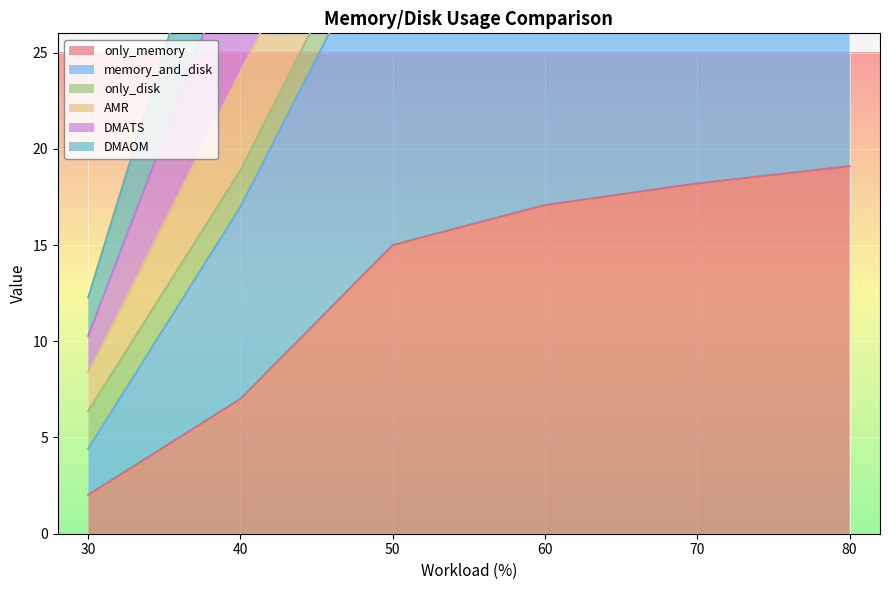

True or false: only_memory has more than 0 interior local peaks.

False